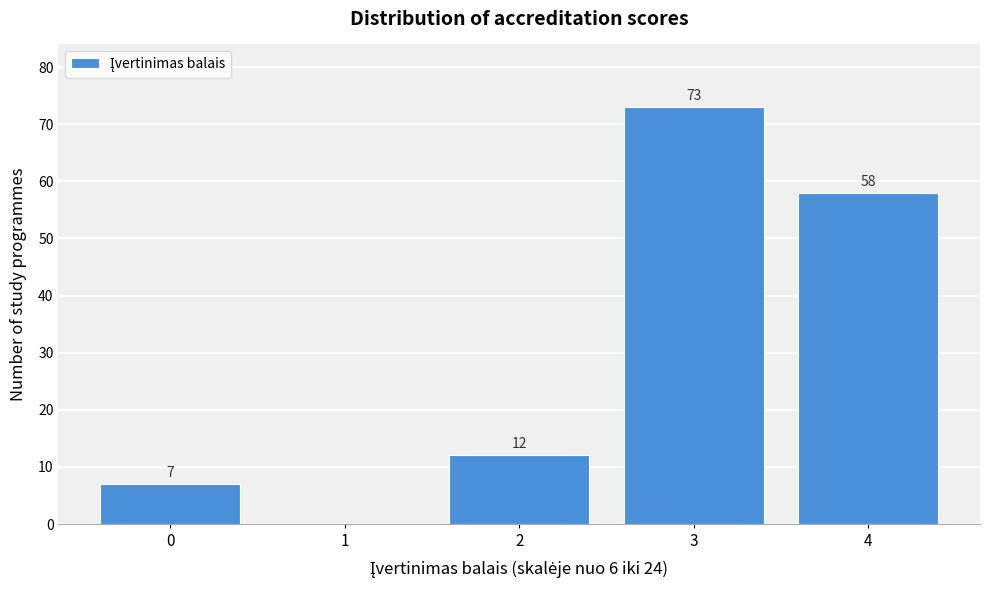

Reading left to right, list all the values displayed in this chart.

0=7	1=0	2=12	3=73	4=58